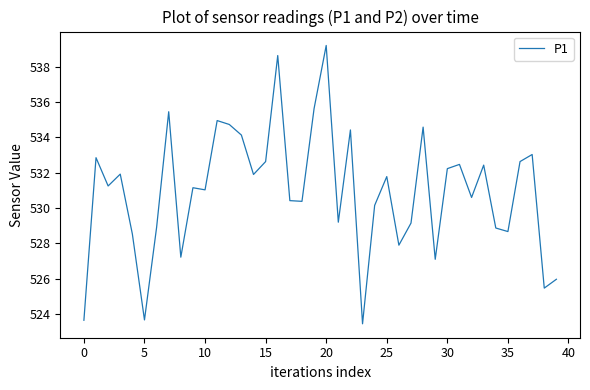

What is the minimum value shown in the chart?

523.5